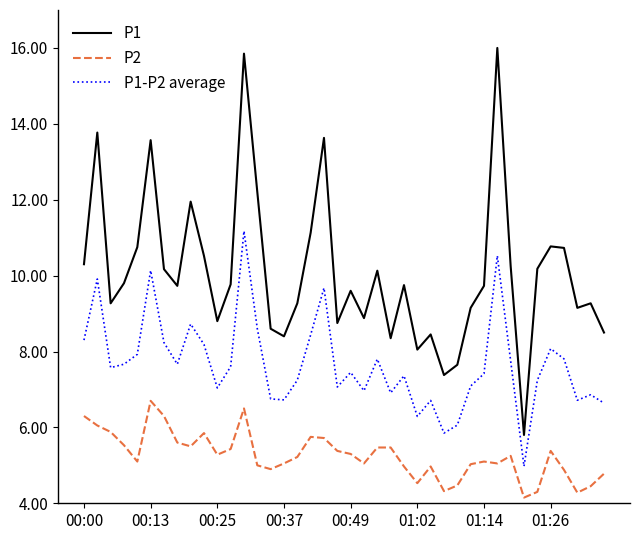

What is the highest value of the P1 series?

16.0